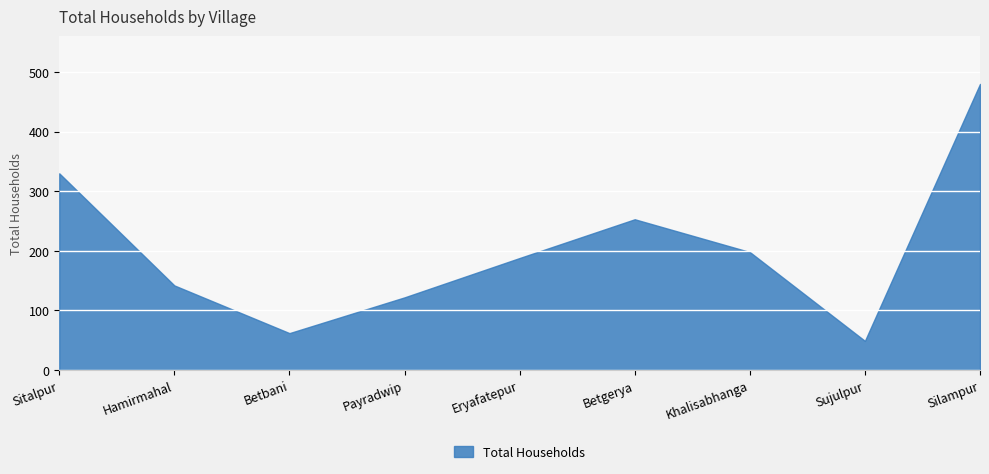

Which category has the highest value across all series?

Silampur